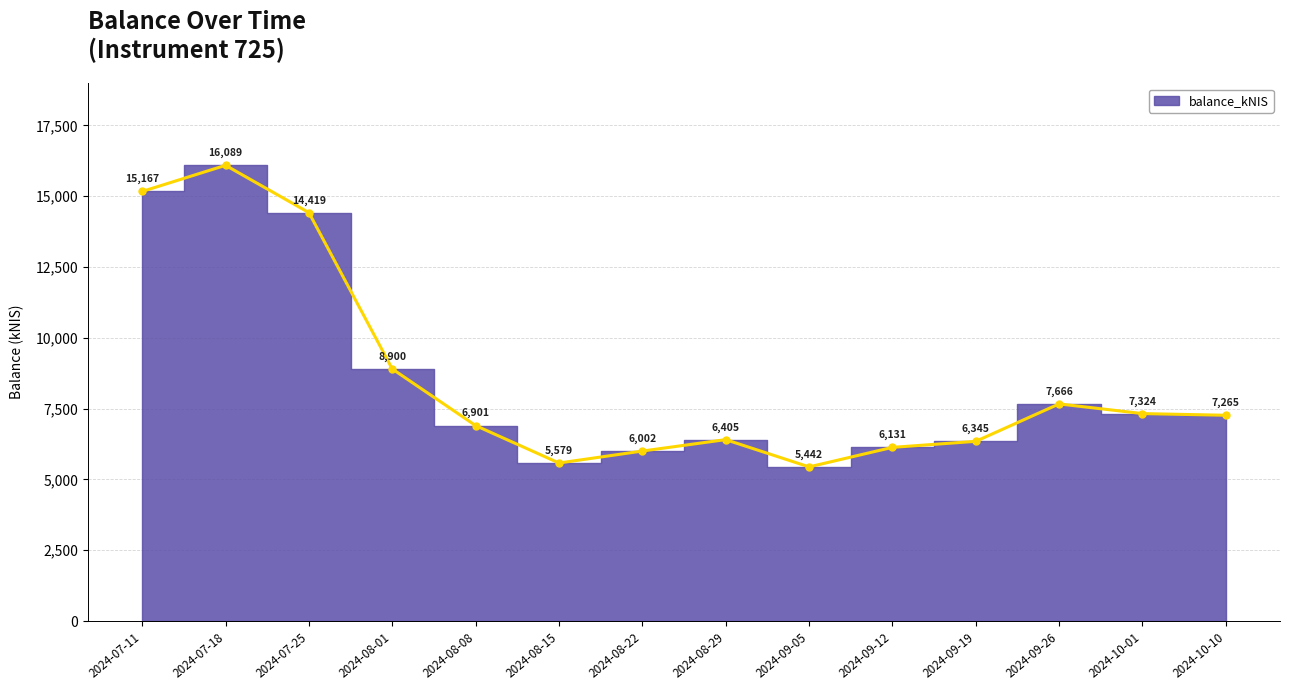

What value does the data have at 2024-08-15?

5578.7